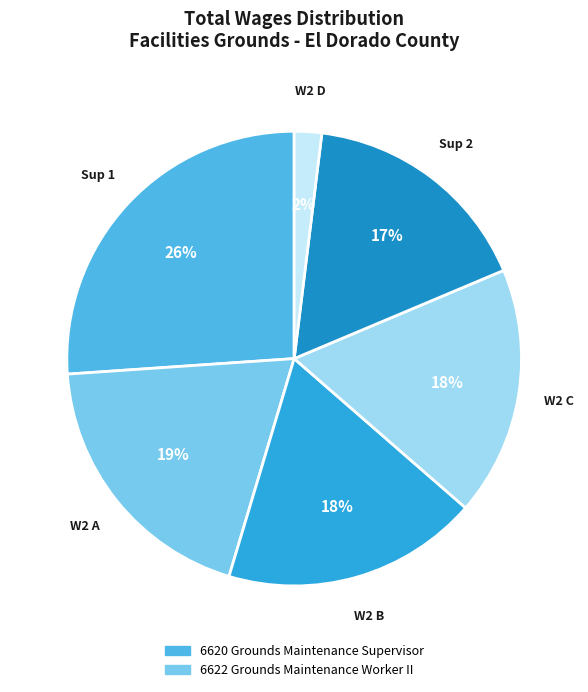

How many slices are in this pie chart?

6